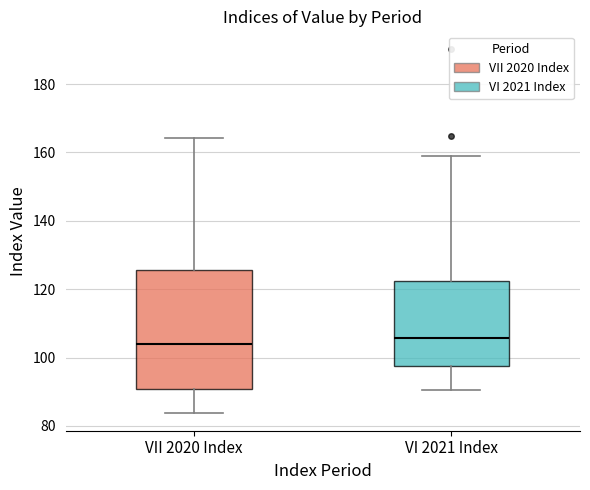

Comparing the boxes themselves (not the whiskers), which one is the tallest?

VII 2020 Index